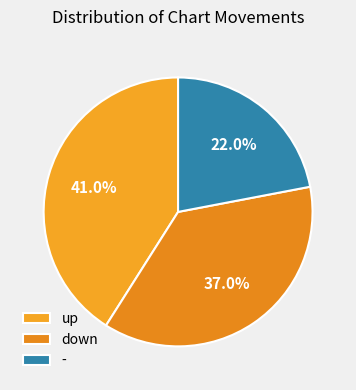

To the nearest percent, what is the difference between the largest and smallest slice percentages?

19%